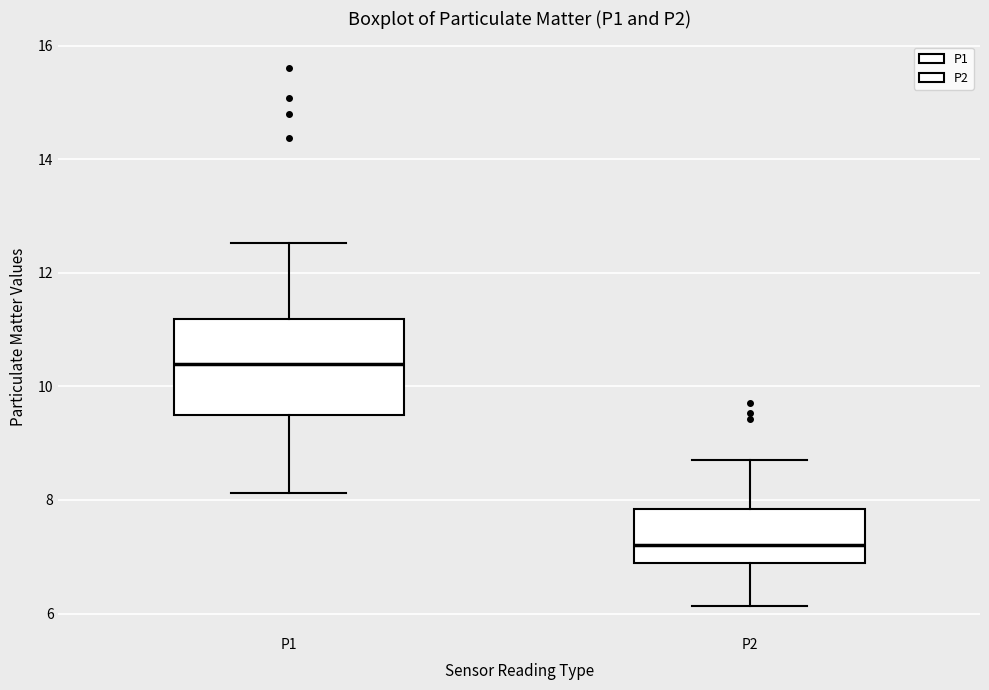

Which box is the tallest, from its lower edge to its upper edge?

P1